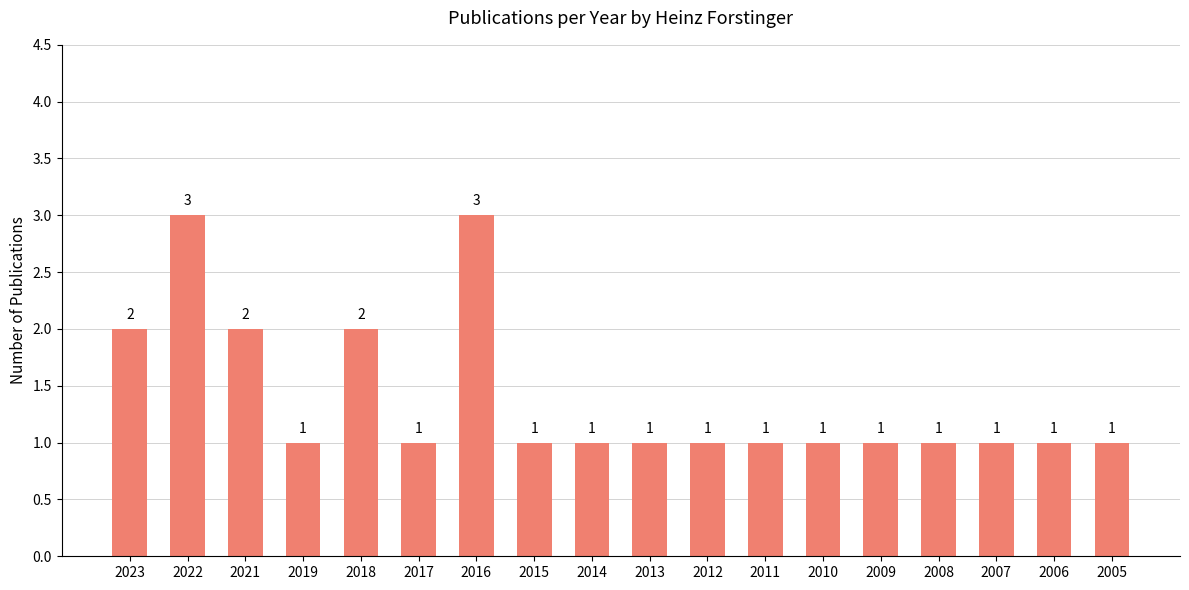

What is the maximum value shown in the chart?

3